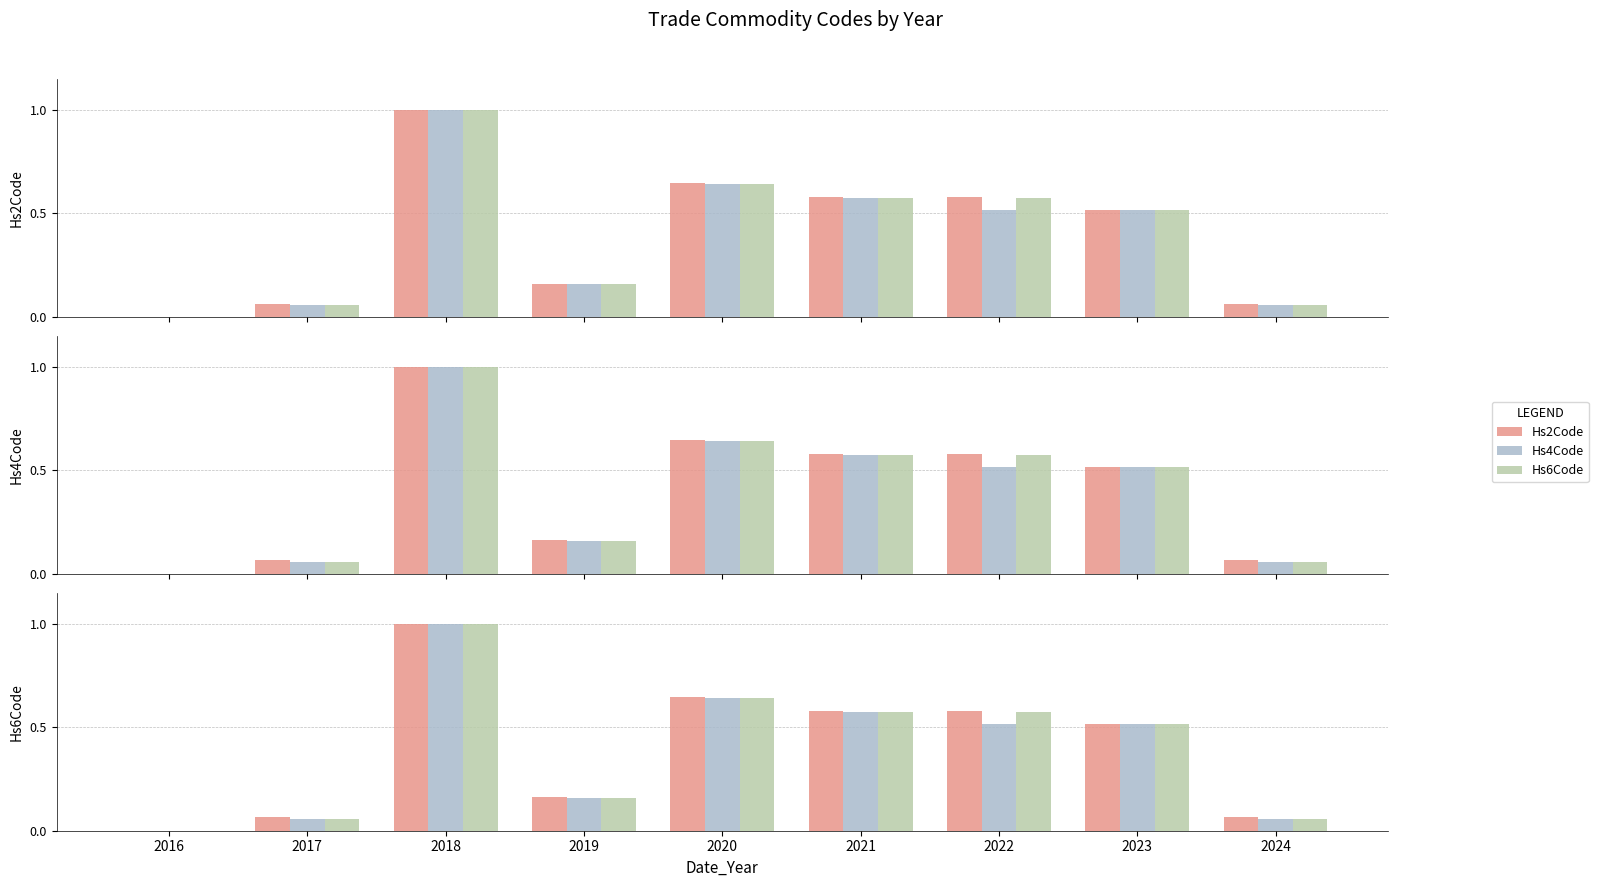

Is the value of Hs6Code at 2024 greater than the value of Hs4Code at 2021?

No